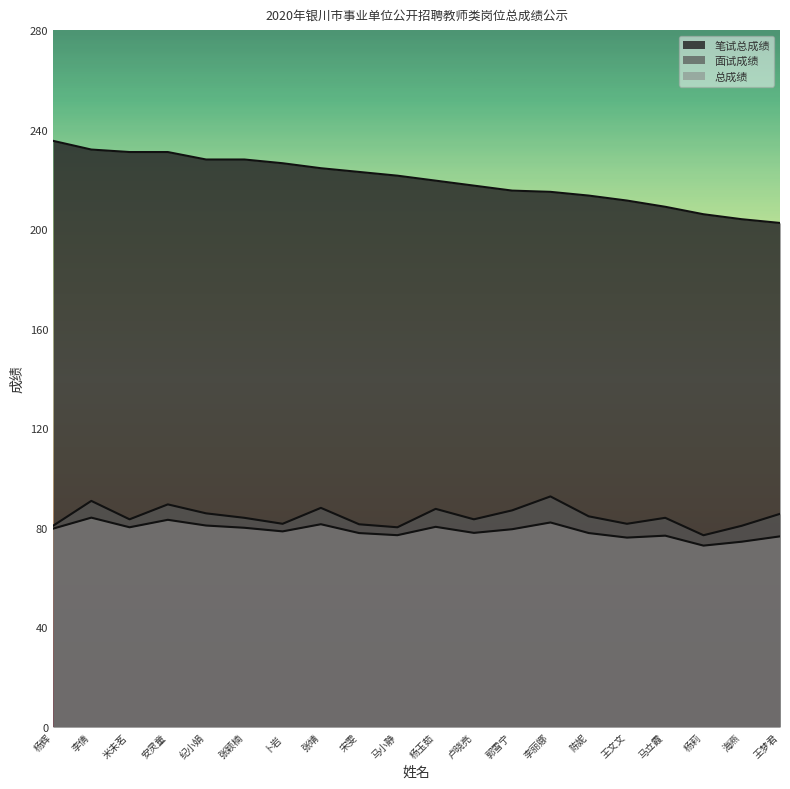

True or false: 笔试总成绩 and 面试成绩 cross at least once.

False